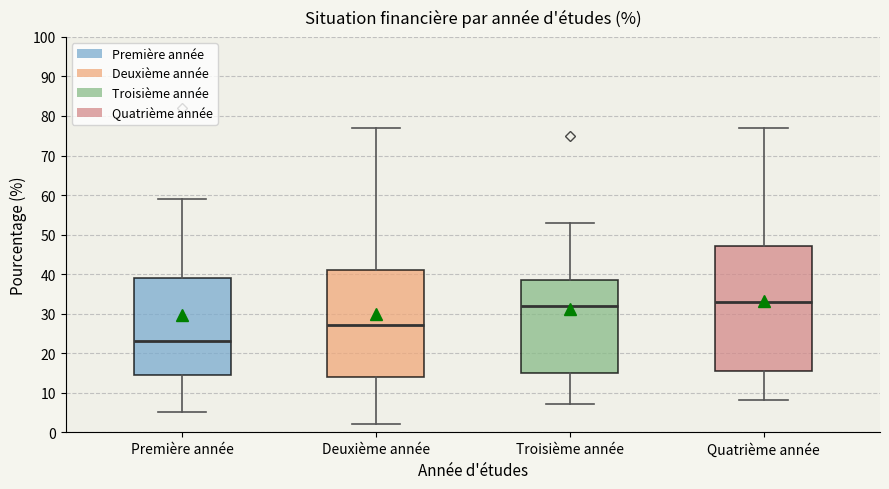

Where does the upper whisker of the box for Troisième année end on the y-axis? The values are not printed on the chart, so give them approximately, as read against the axis.

53